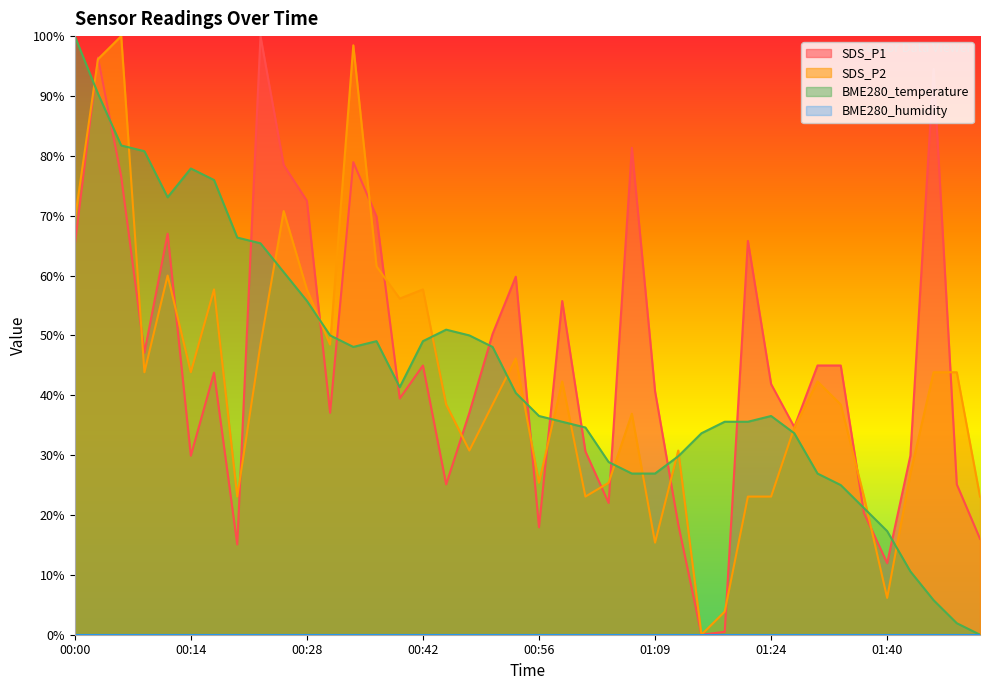

At which category does SDS_P2 reach its first local peak?

00:06